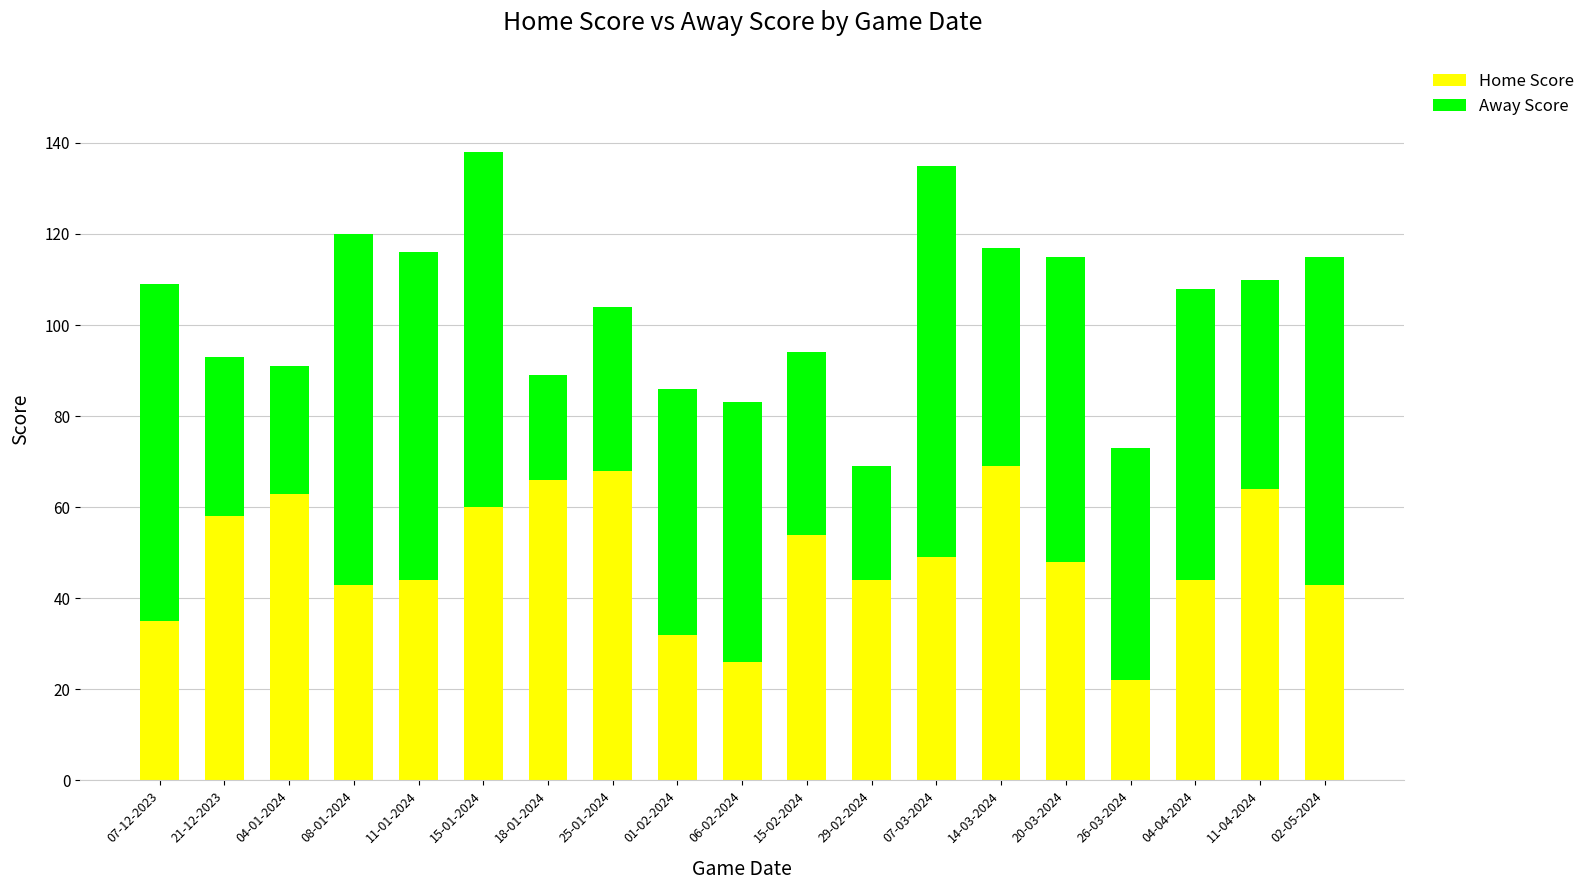

What is the total value across all series at 14-03-2024?

117